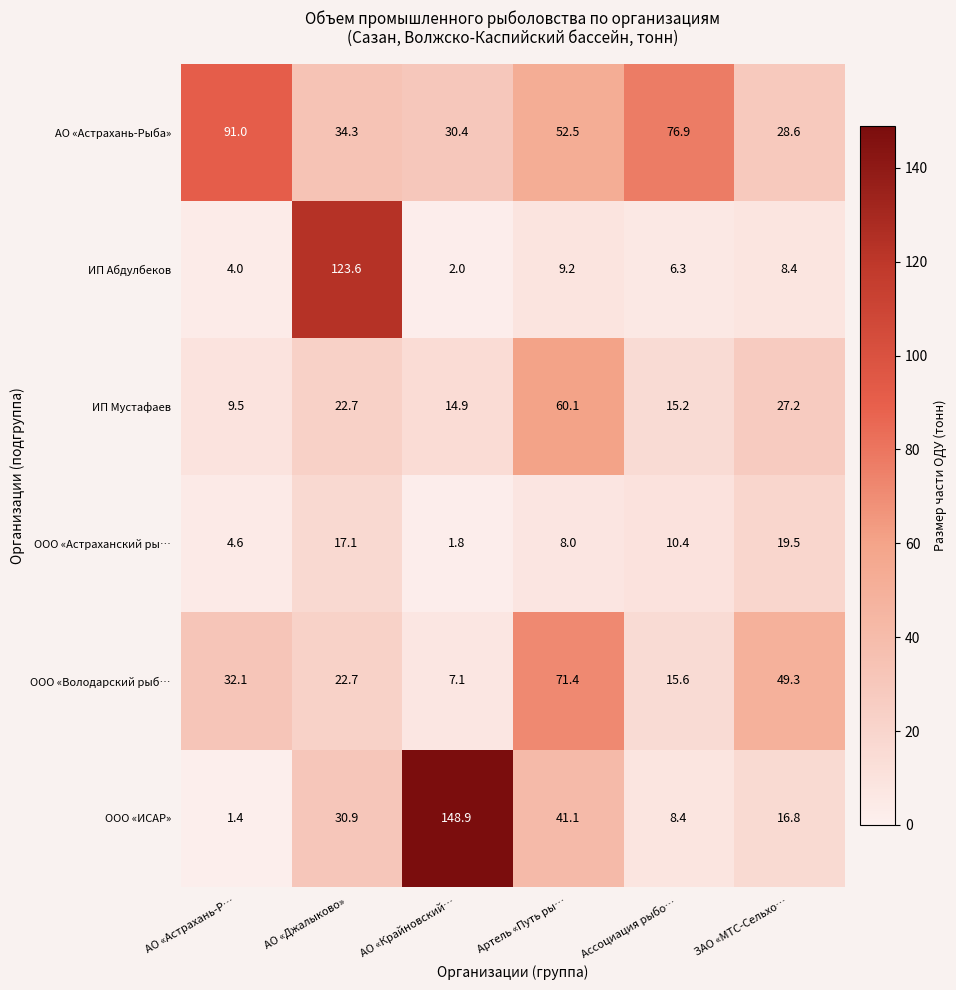

List the series in order of their peak value, highest first.

ООО «ИСАР», ИП Абдулбеков, АО «Астрахань-Рыба», ООО «Володарский рыб…, ИП Мустафаев, ООО «Астраханский ры…